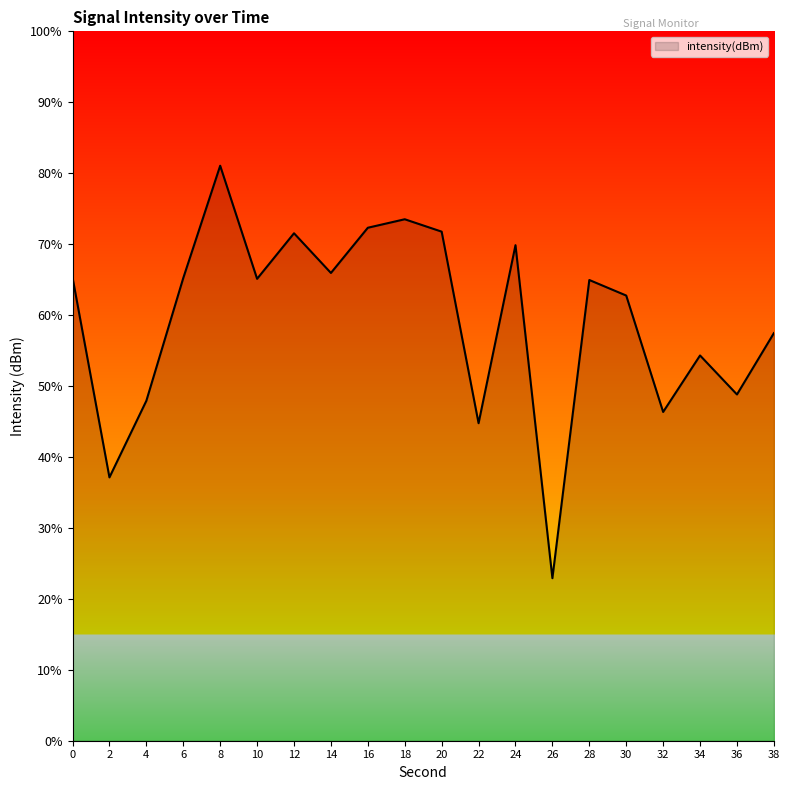

What is the approximate value at 18?

73.5